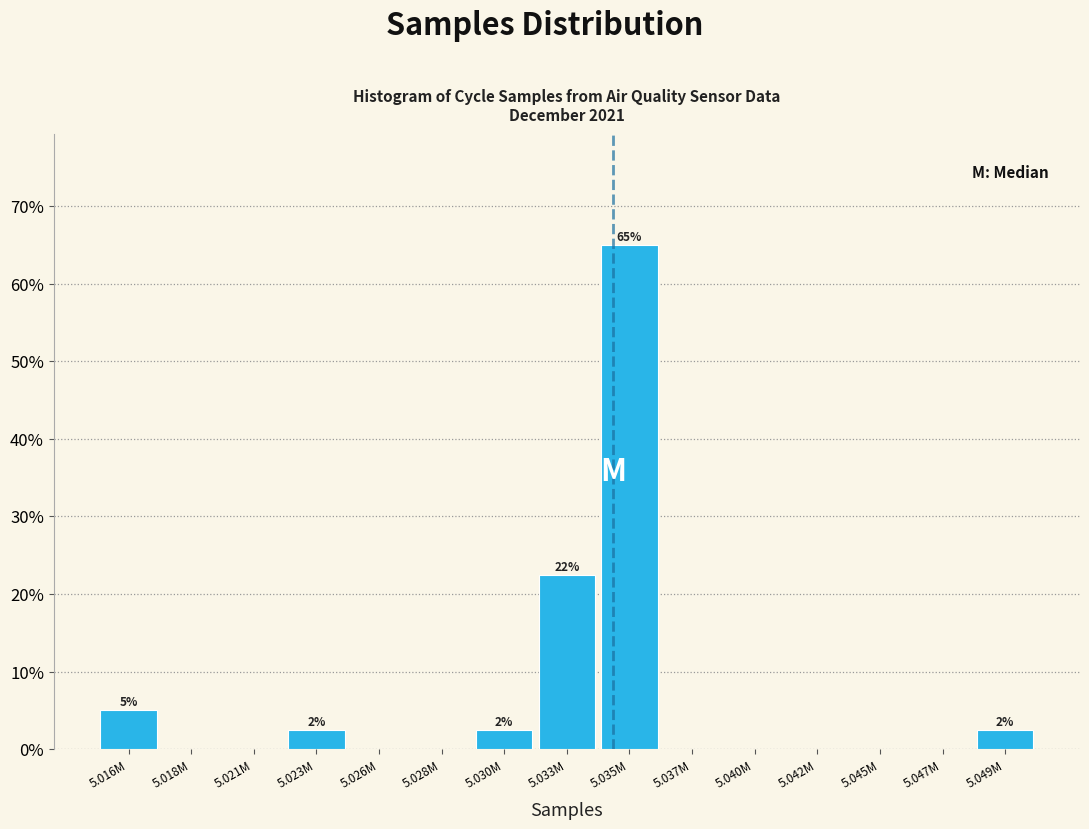

Reading left to right, extract all data points from this chart.

5.016M=5.0	5.018M=0.0	5.021M=0.0	5.023M=2.5	5.026M=0.0	5.028M=0.0	5.030M=2.5	5.033M=22.5	5.035M=65.0	5.037M=0.0	5.040M=0.0	5.042M=0.0	5.045M=0.0	5.047M=0.0	5.049M=2.5